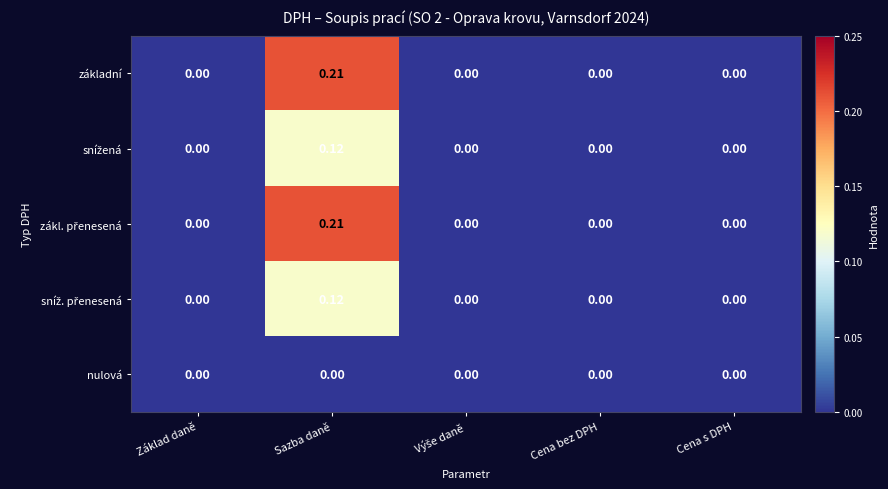

At which category is the sum across all series the highest?

Sazba daně